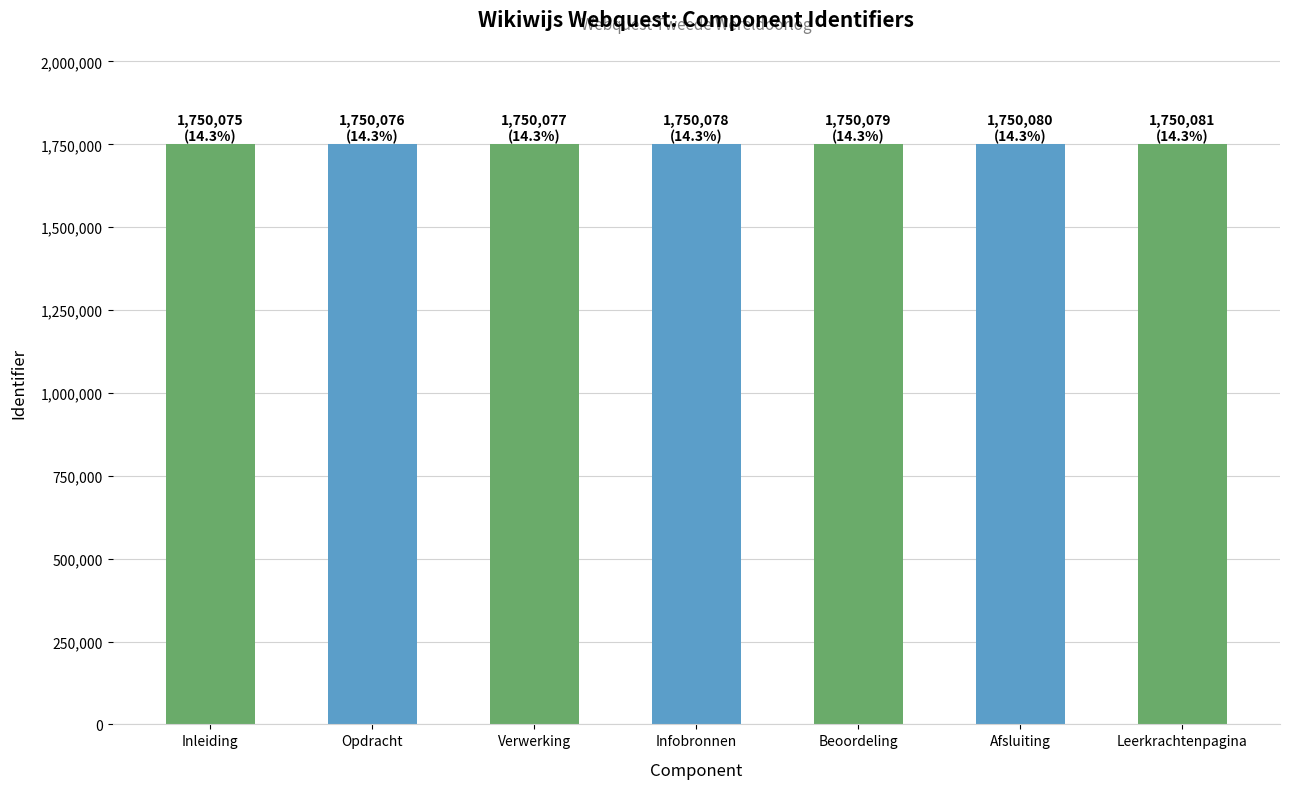

What is the average value?

1750078